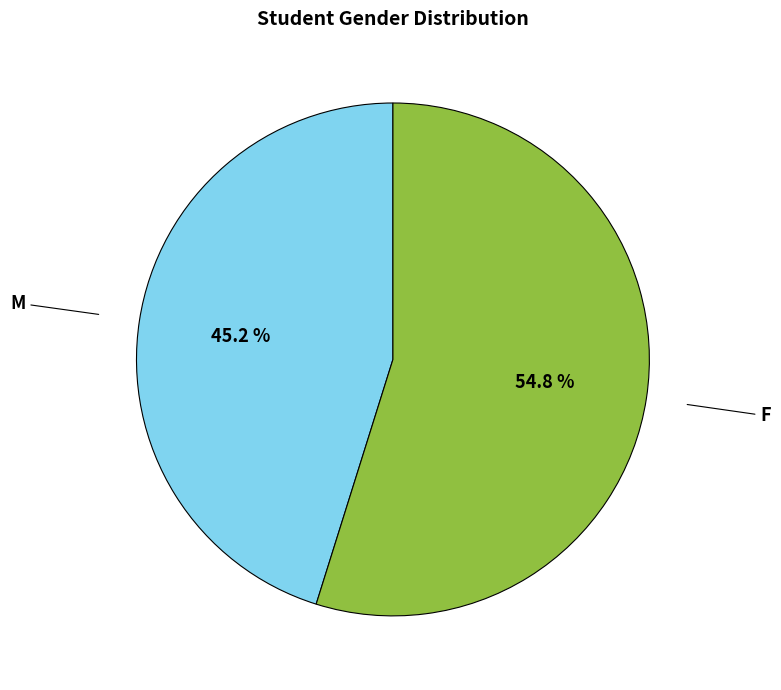

How many slices are in this pie chart?

2